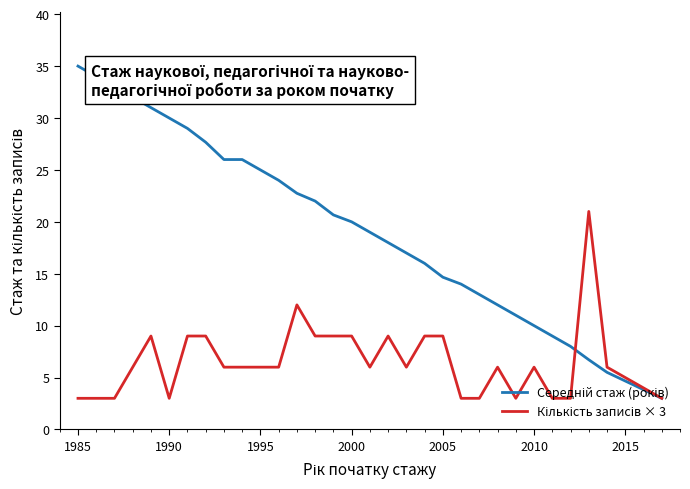

How many lines are shown in the chart?

2